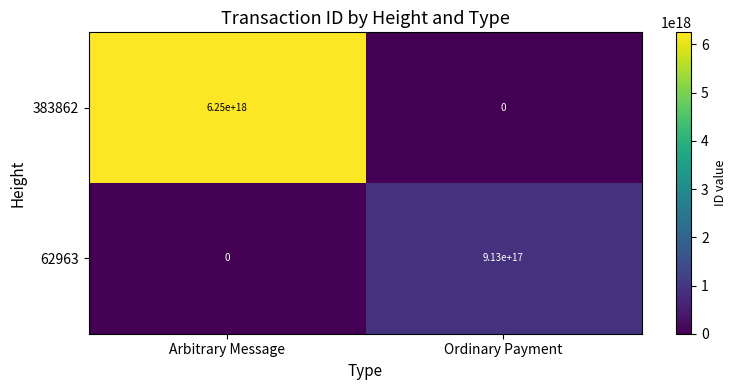

Between Arbitrary Message and Ordinary Payment, which series saw the biggest shift?

383862